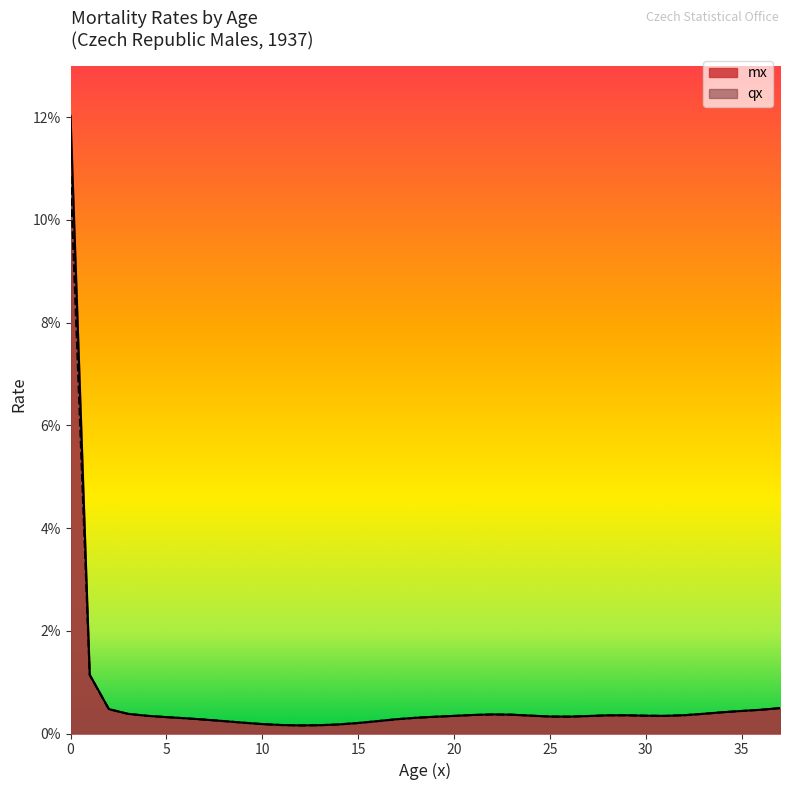

True or false: mx and qx cross at least once.

False